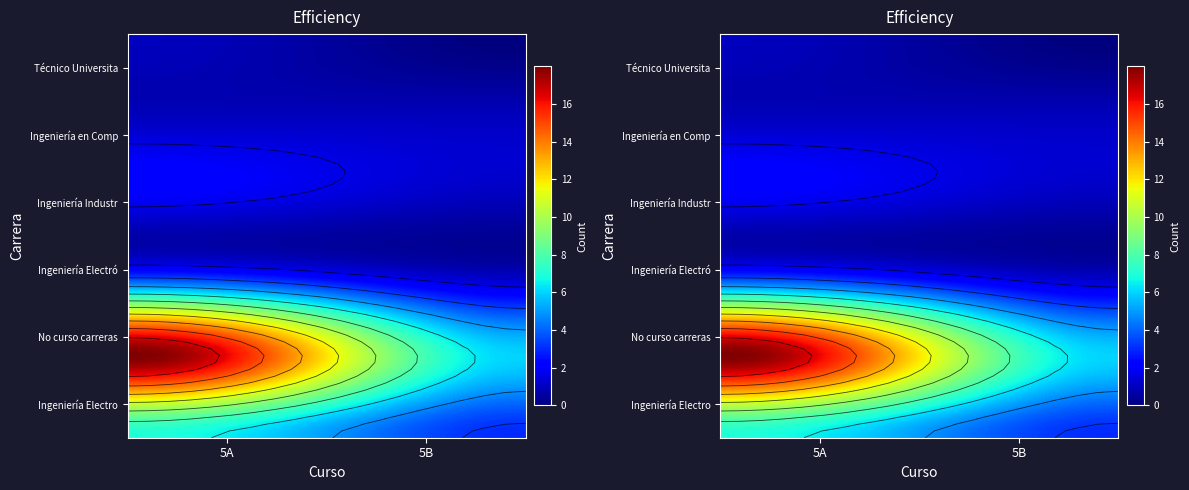

What is the maximum value shown in the chart?

18